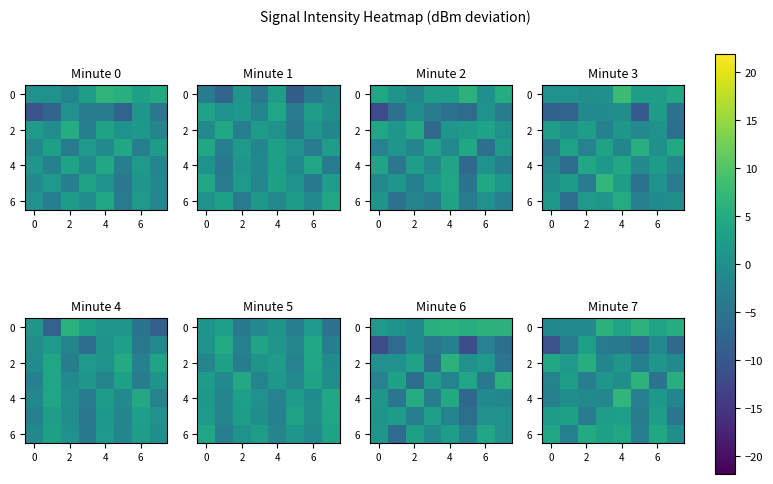

What is the total value across all series at 7?

-3.8